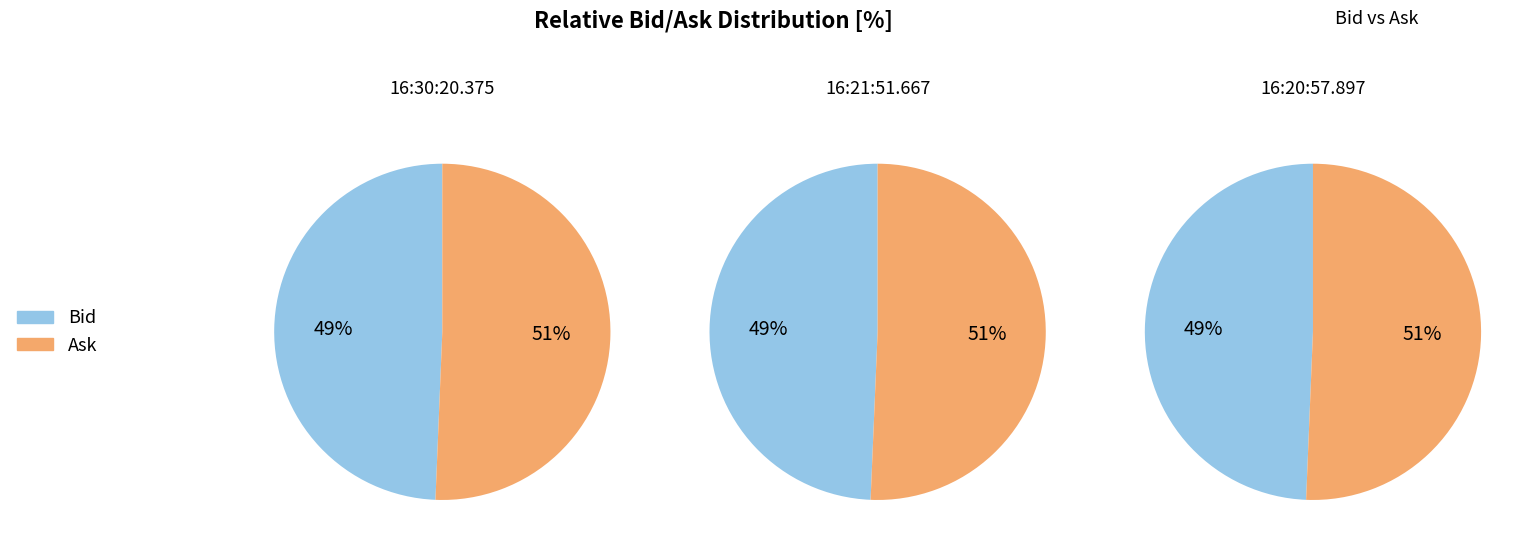

To the nearest percent, what percentage of the pie is 16:30:20.375?

34%